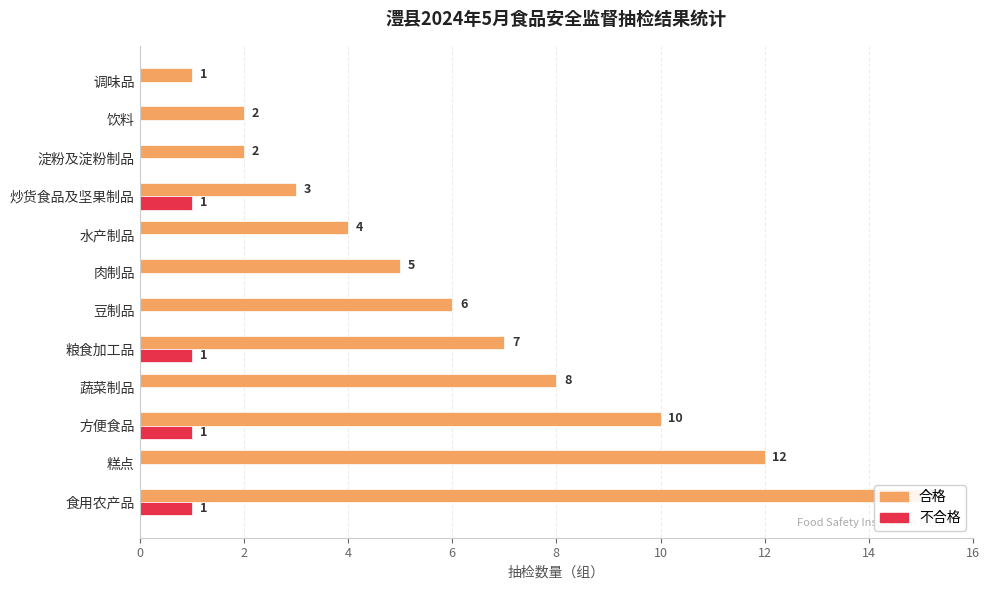

Reading right to left, what are all the values shown in this chart?

合格: 1	2	2	3	4	5	6	7	8	10	12	15
不合格: 0	0	0	1	0	0	0	1	0	1	0	1